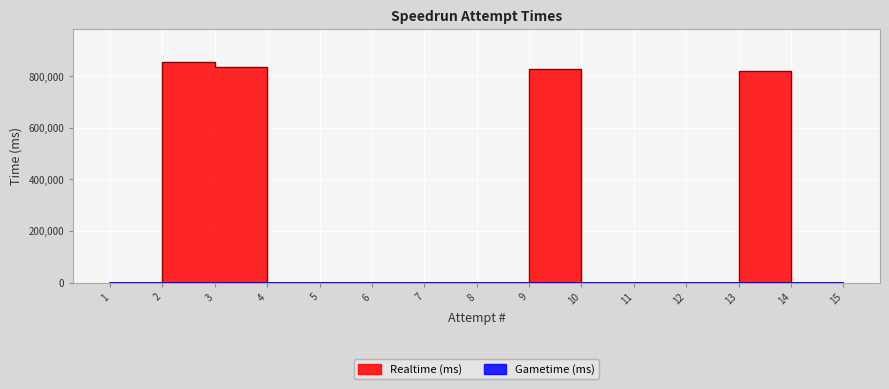

At which category does the chart reach its peak across all series?

2